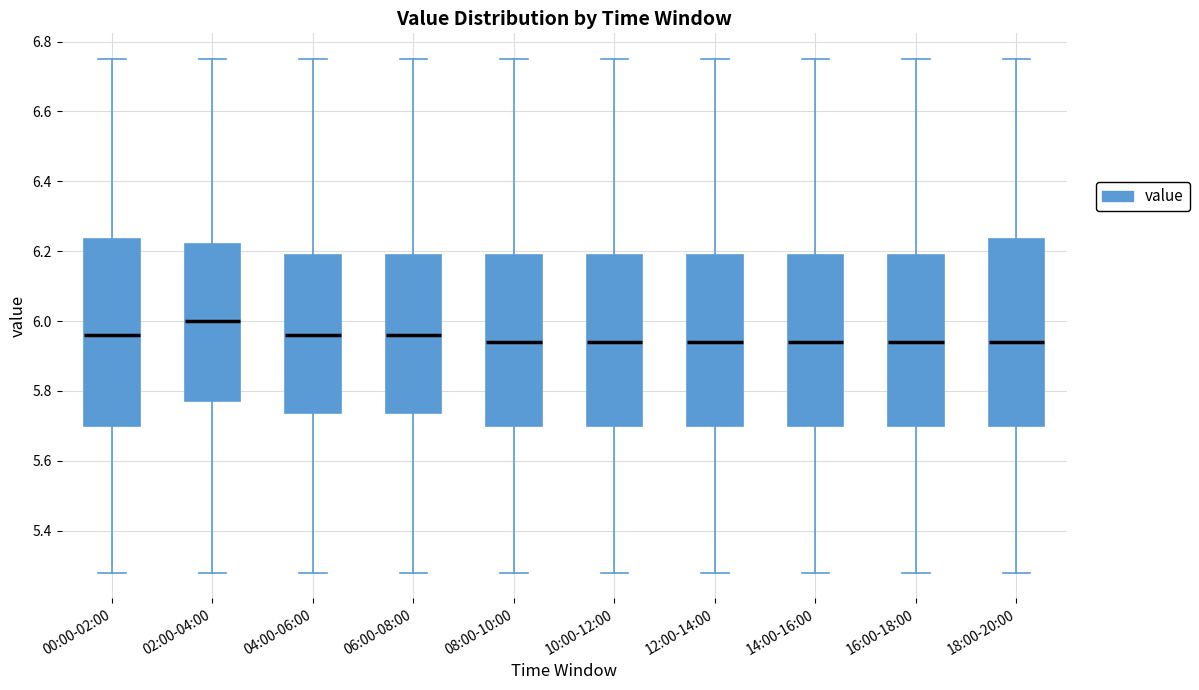

Where is the upper edge of the box for 02:00-04:00 on the y-axis? The values are not printed on the chart, so give them approximately, as read against the axis.

6.22